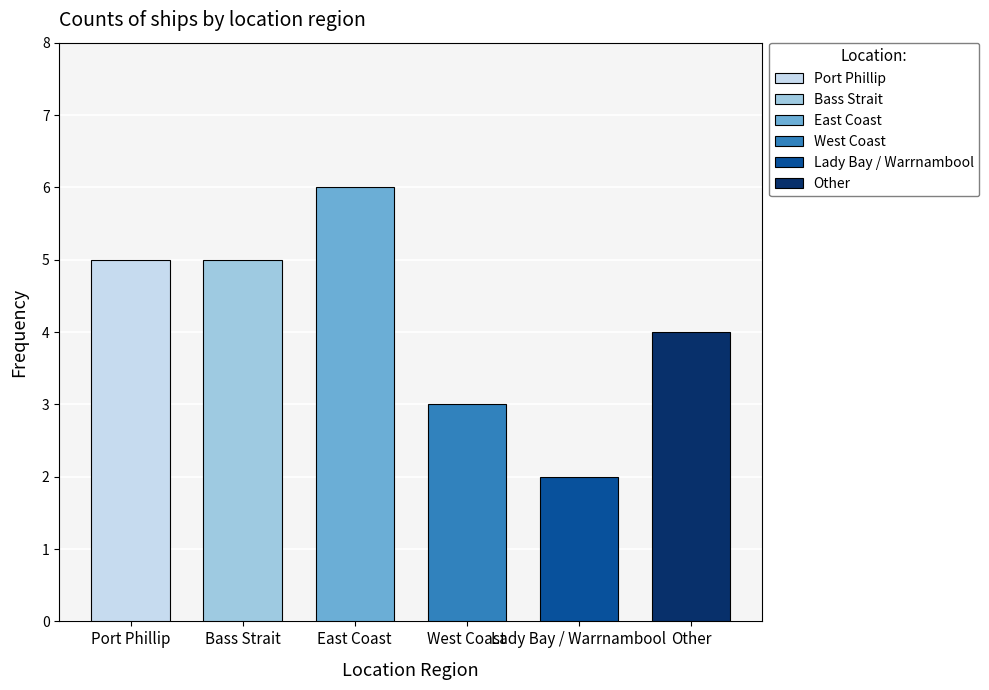

What is the label of the 2nd bar from the left?

Bass Strait